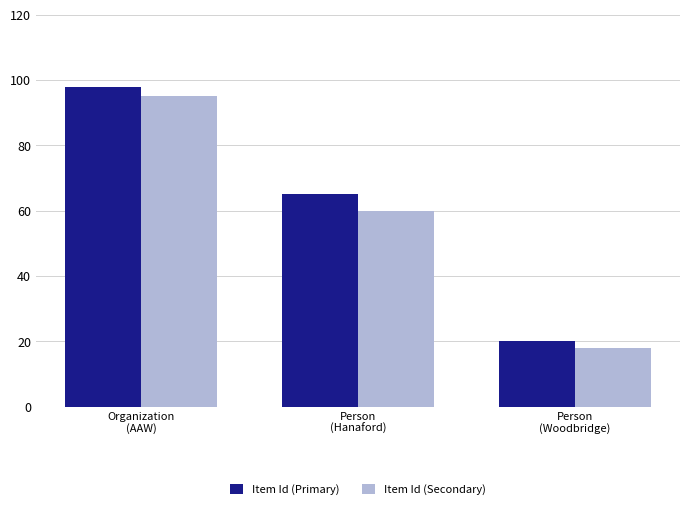

What is the difference between the maximum and minimum values in the Item Id (Primary) series?

78